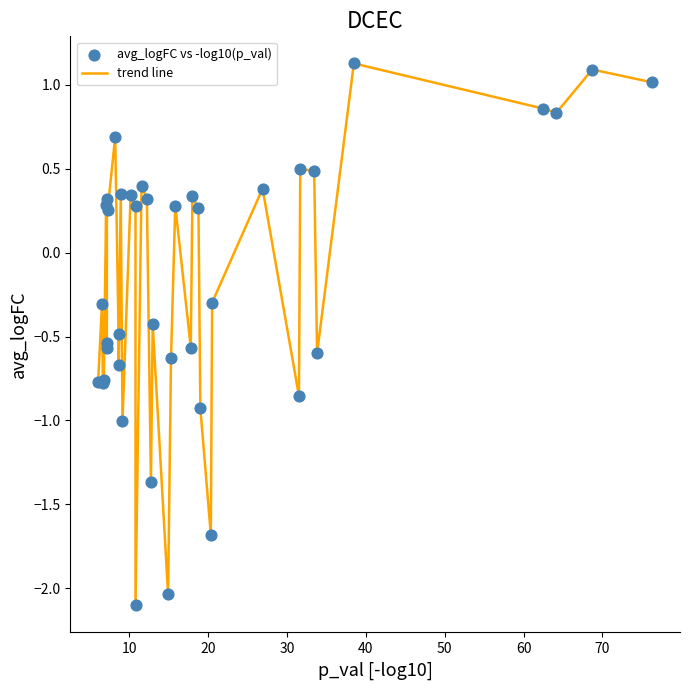

What is the difference between the maximum and minimum values?

3.2